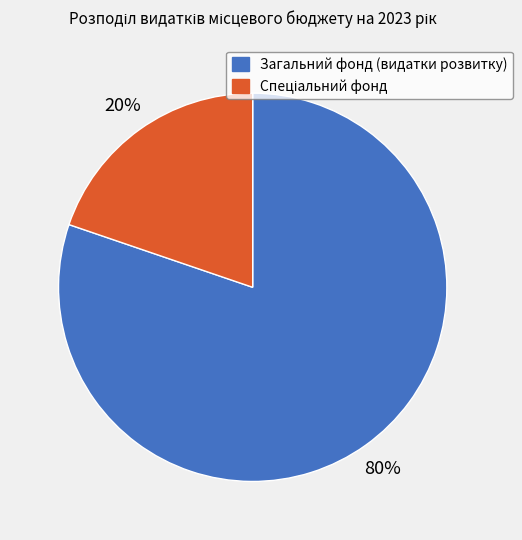

To the nearest percent, what is the difference between the largest and smallest slice percentages?

60%